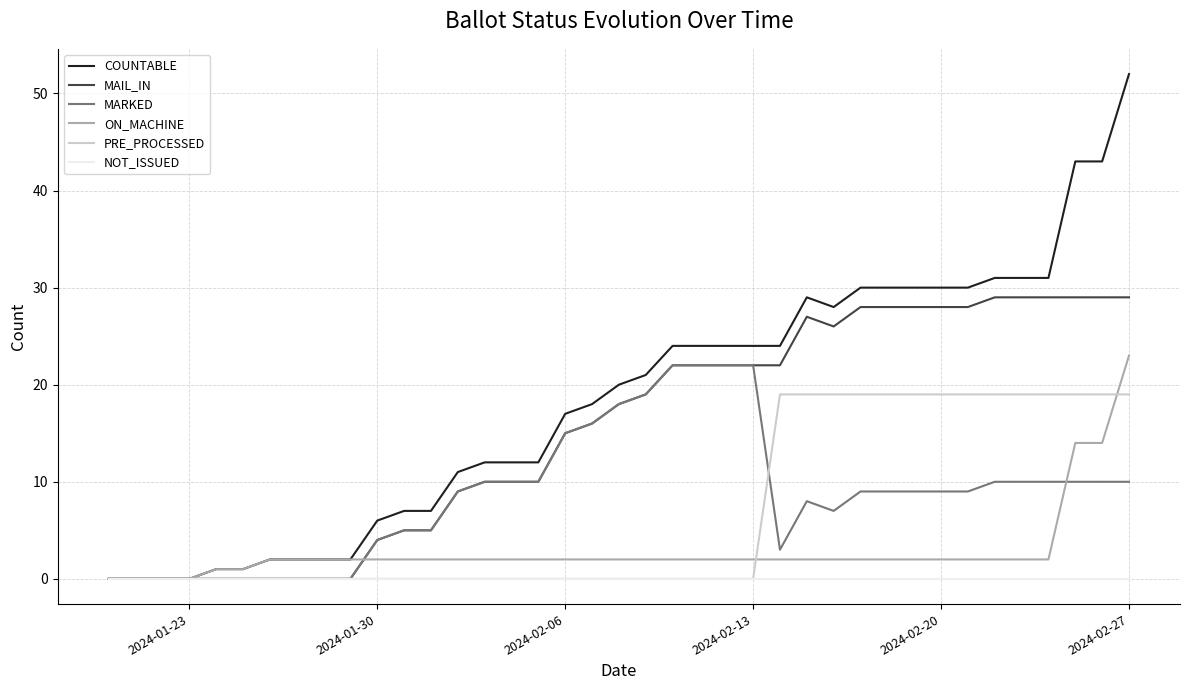

Which series has the widest spread of values?

COUNTABLE